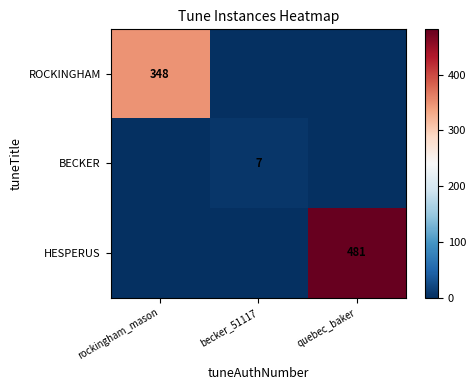

True or false: BECKER has a value of 7 at becker_51117.

True